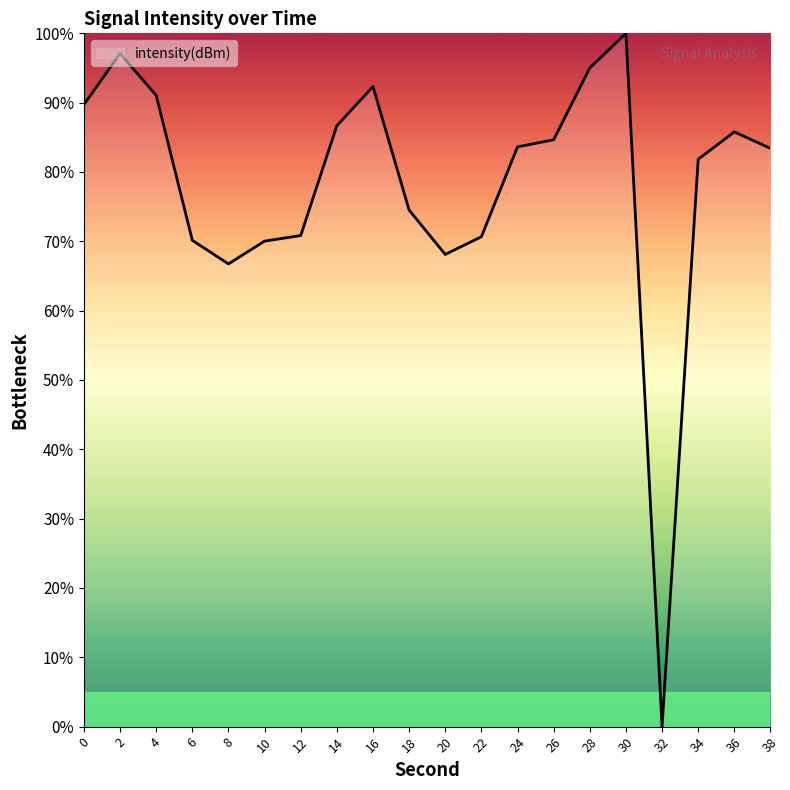

True or false: the data shows 19.0 at 16.

False